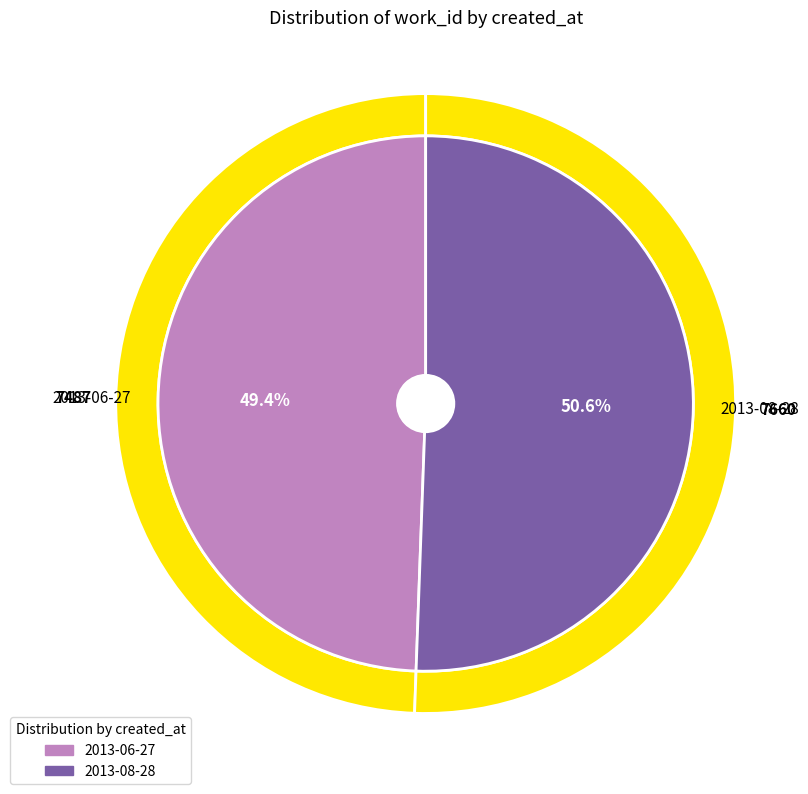

Which category has the smallest portion of the pie?

2013-06-27